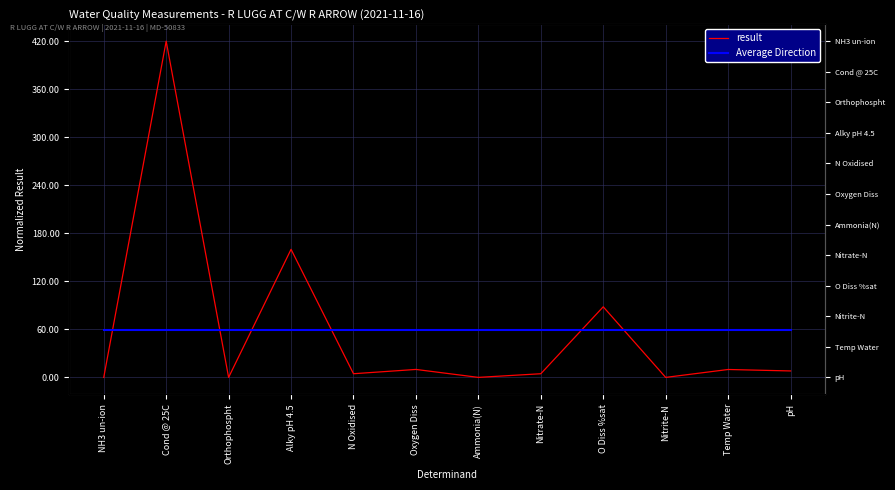

True or false: Average Direction has more than 0 points higher than both neighbors.

False